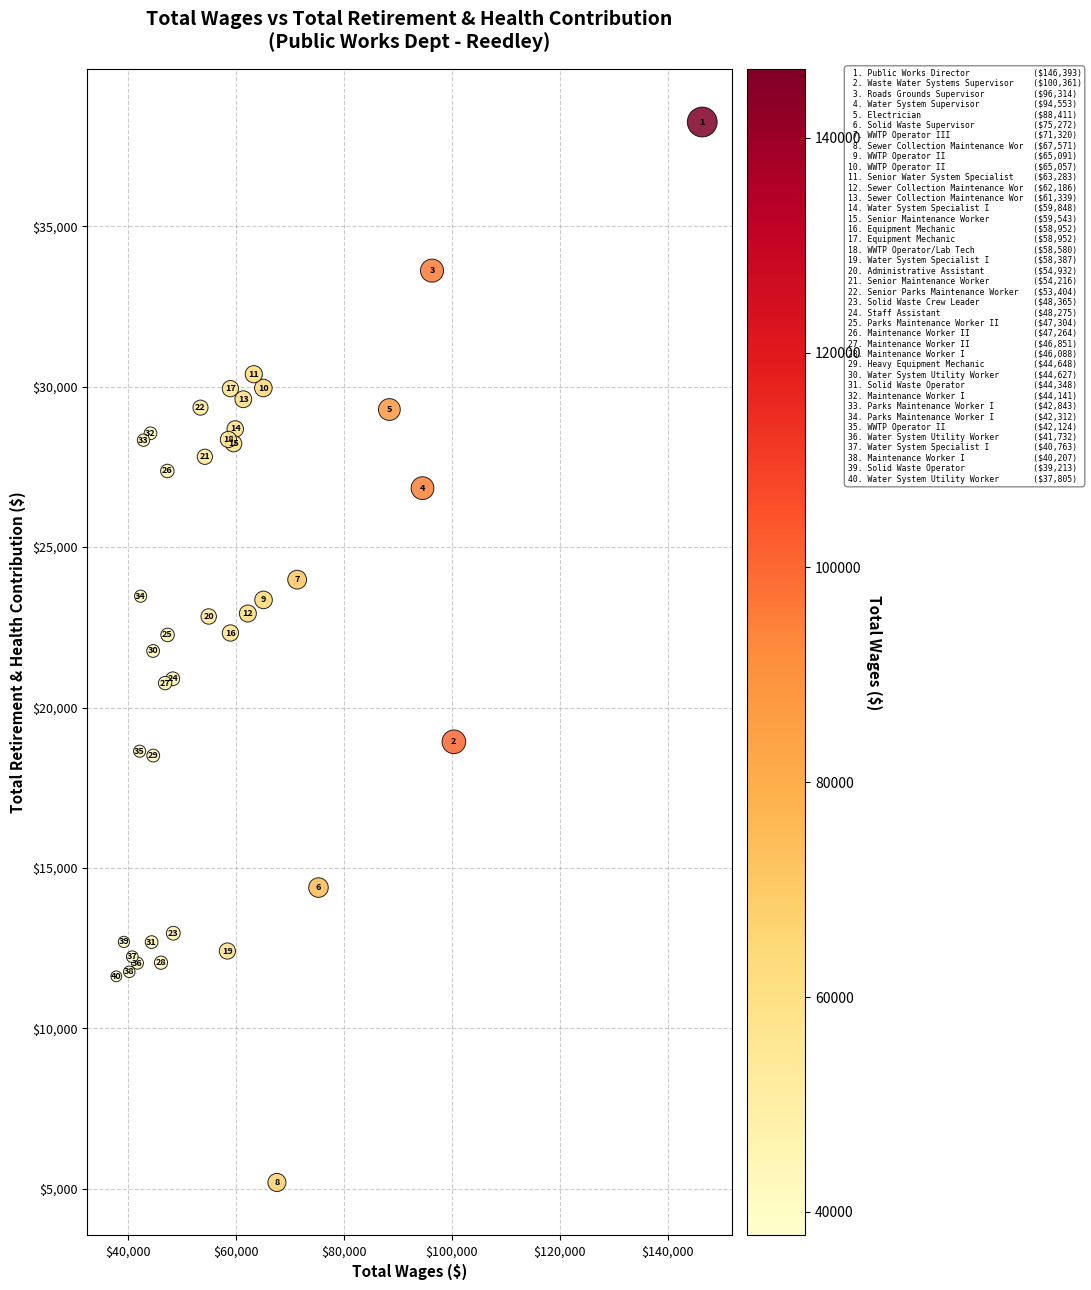

What Y value in the scatter plot is closest to 21723?

21763